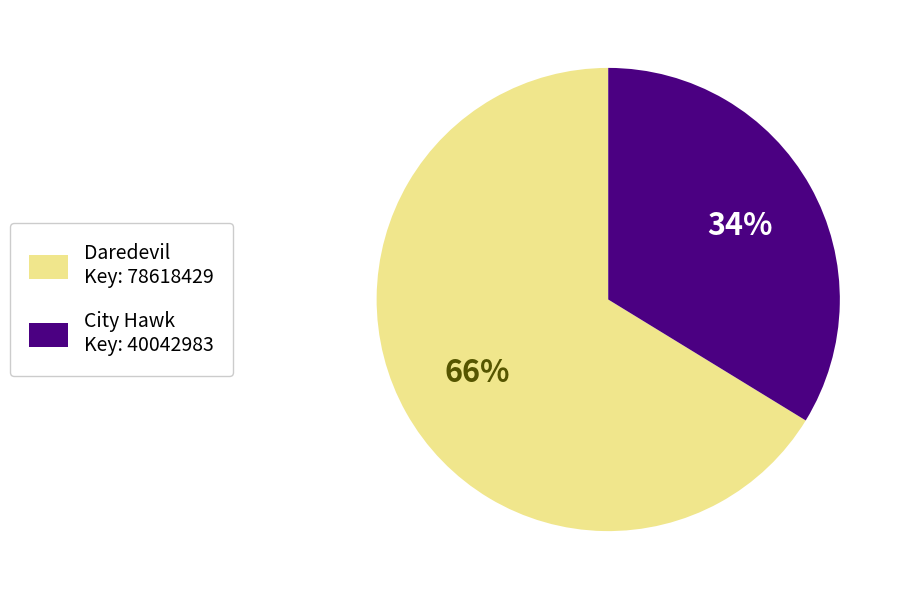

Rank the categories by value from highest to lowest.

Daredevil Key: 78618429, City Hawk Key: 40042983